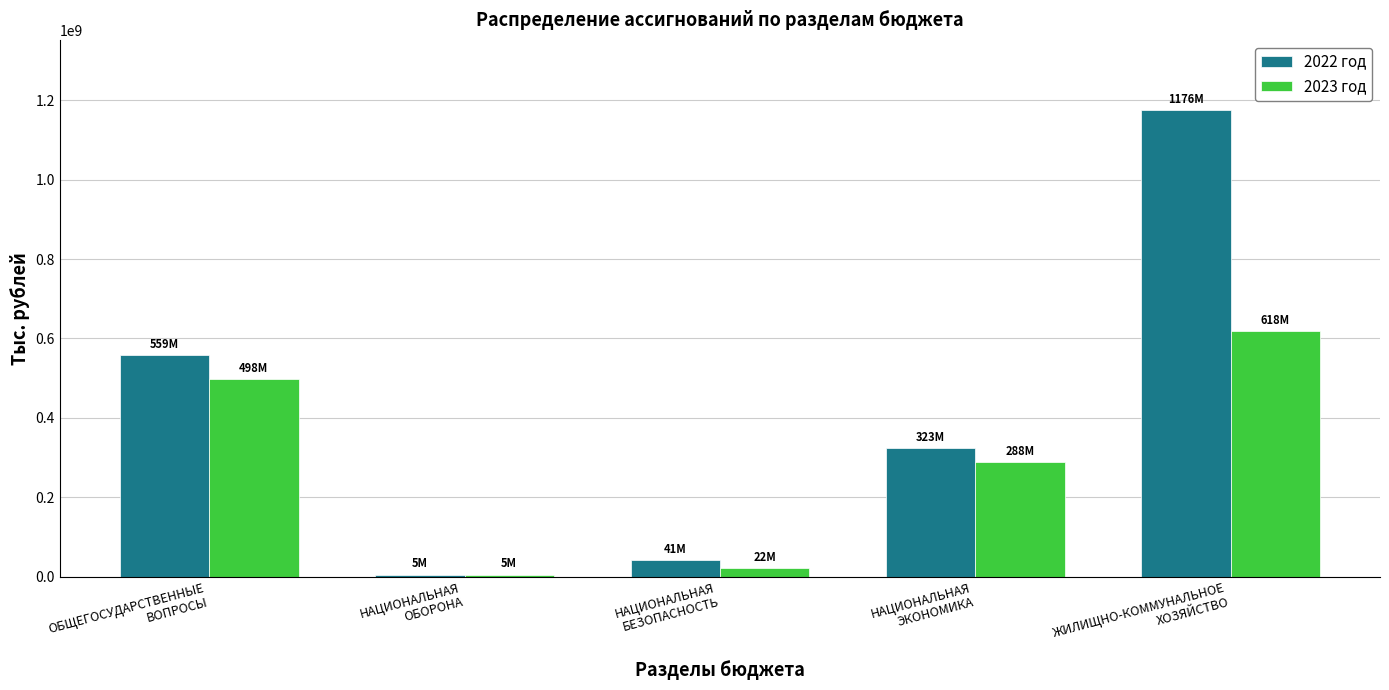

What position from the left is ЖИЛИЩНО-КОММУНАЛЬНОЕ
ХОЗЯЙСТВО?

5